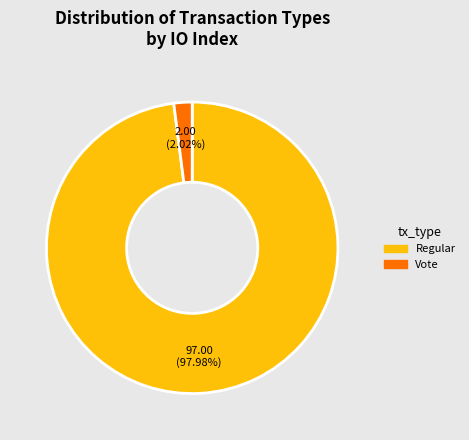

Which slice is the largest?

Regular